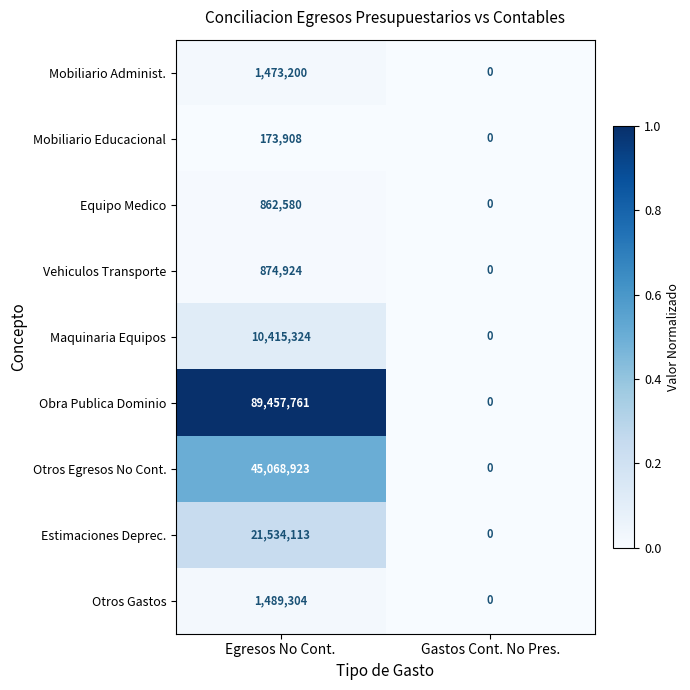

What is the total value across all series at Egresos No Cont.?

171350037